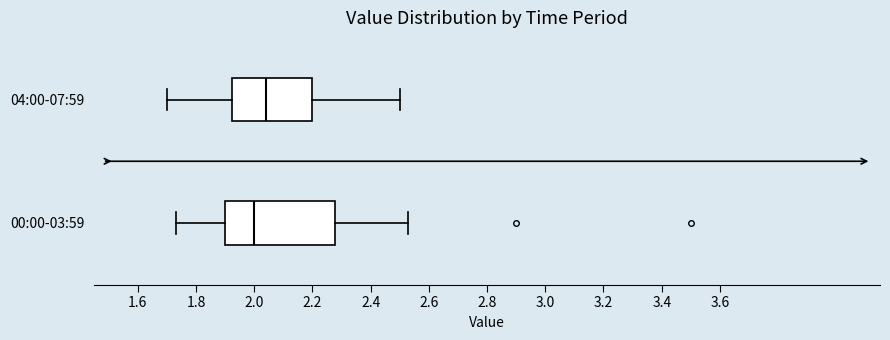

Which box has the furthest to the right median line?

04:00-07:59